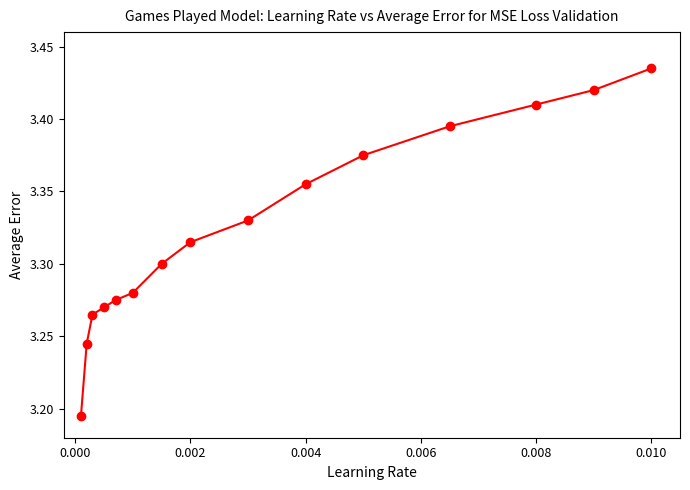

What is the sum of all values?

49.9